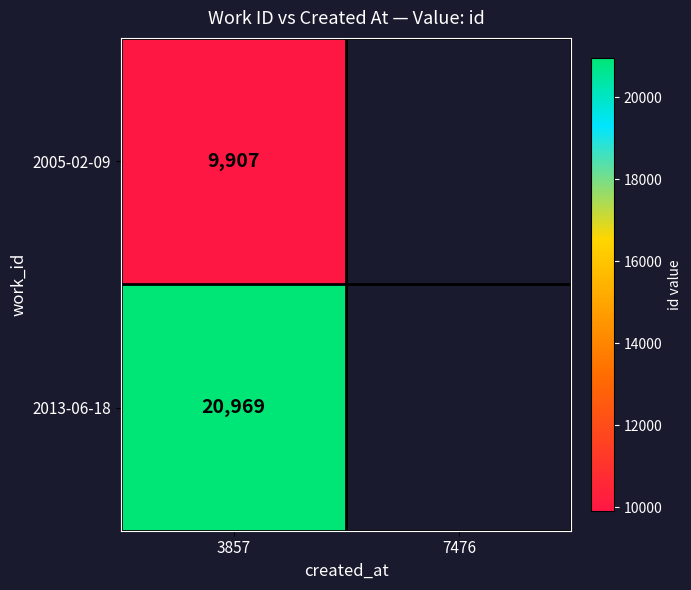

True or false: the data shows 9907 at 3857.

True